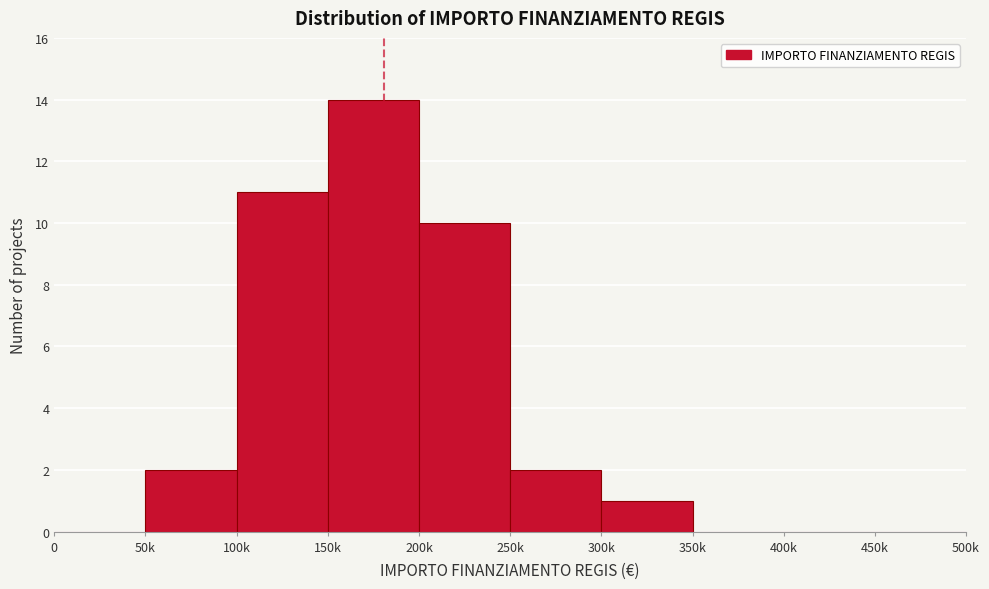

Reading left to right, transcribe all the data shown in this chart.

0=0	50k=2	100k=11	150k=14	200k=10	250k=2	300k=1	350k=0	400k=0	450k=0